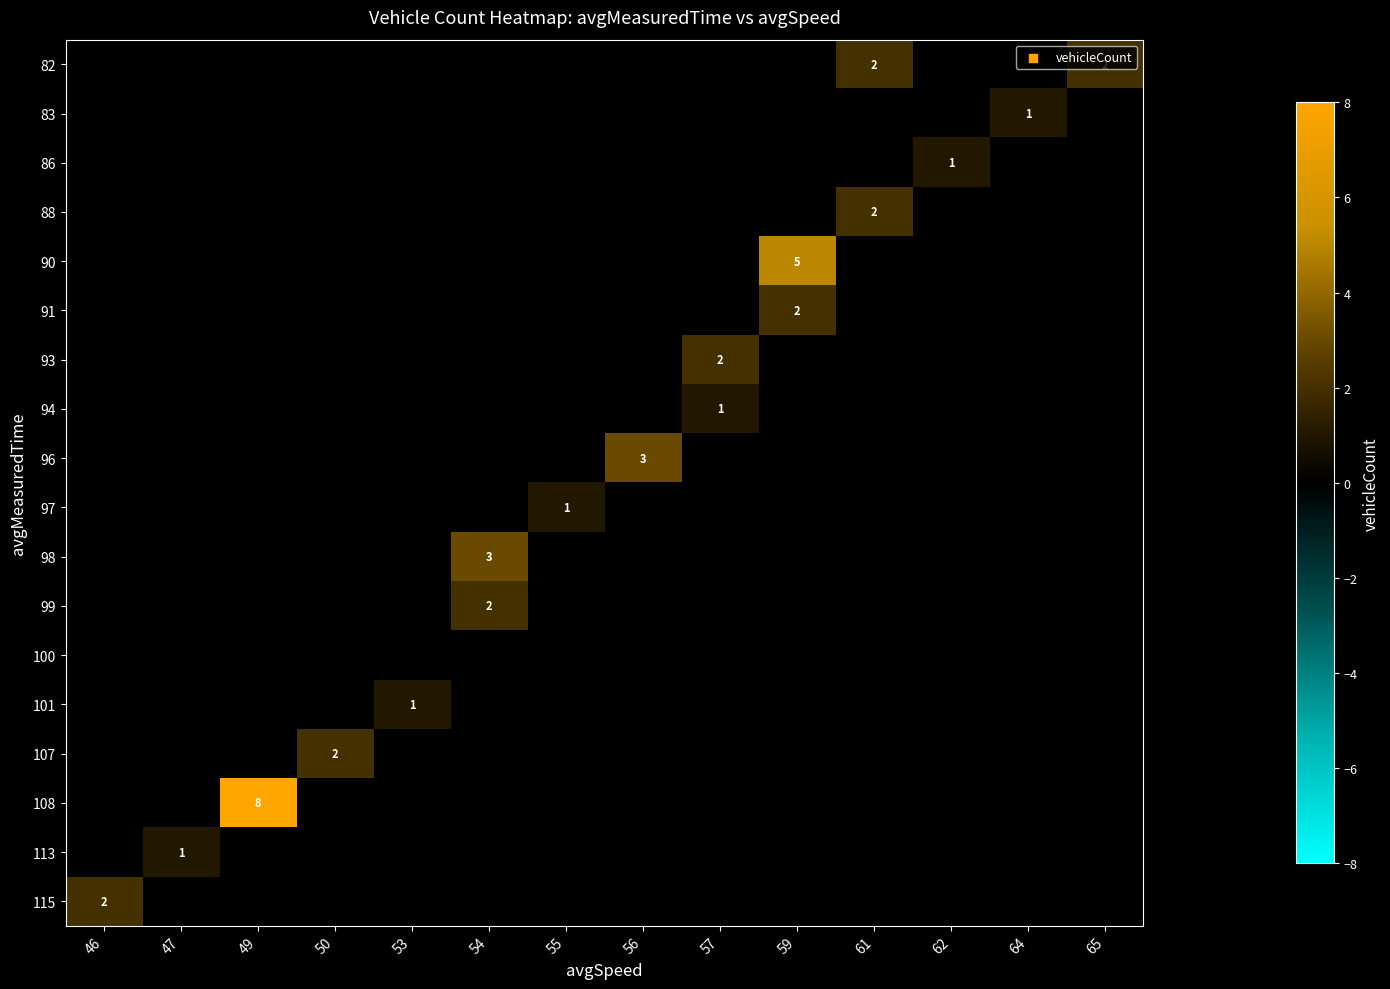

Is the value of 96 at 56 greater than the value of 83 at 59?

Yes